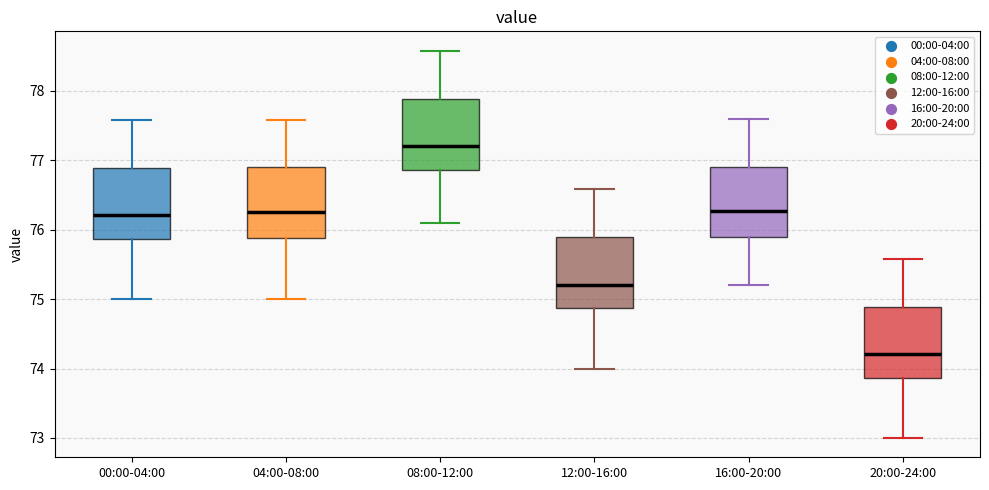

Where does the lower whisker of the box for 04:00-08:00 end on the y-axis? The values are not printed on the chart, so give them approximately, as read against the axis.

75.0